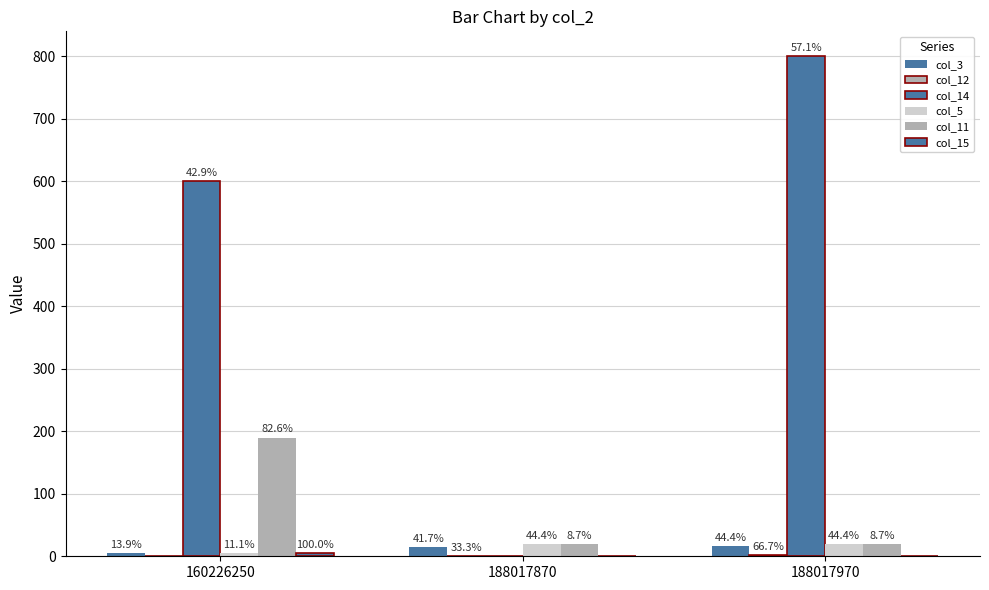

Reading right to left, what are all the values shown in this chart?

col_3: 16	15	5
col_12: 2	1	0
col_14: 800	0	600
col_5: 20	20	5
col_11: 20	20	190
col_15: 0	0	5